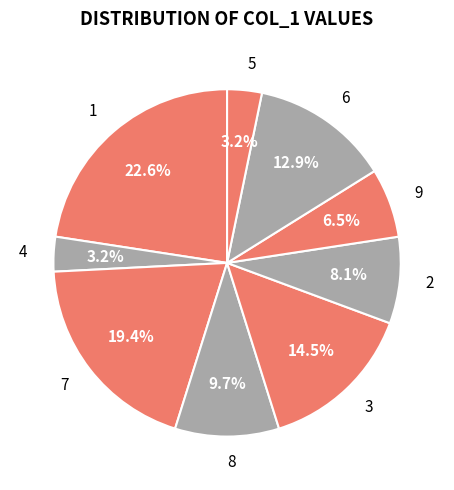

What is the ratio of the value at 9 to the value at 1?

0.3